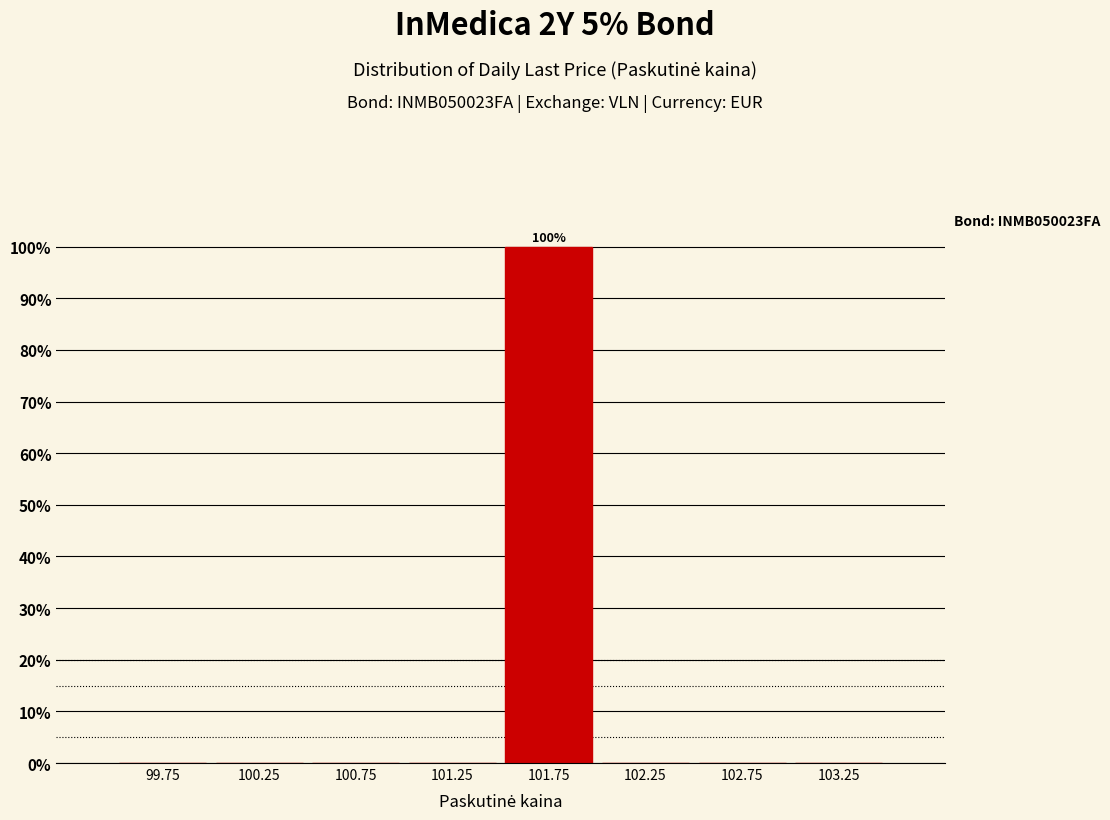

Which range on the x-axis has the tallest bar?

101.5 to 102.0